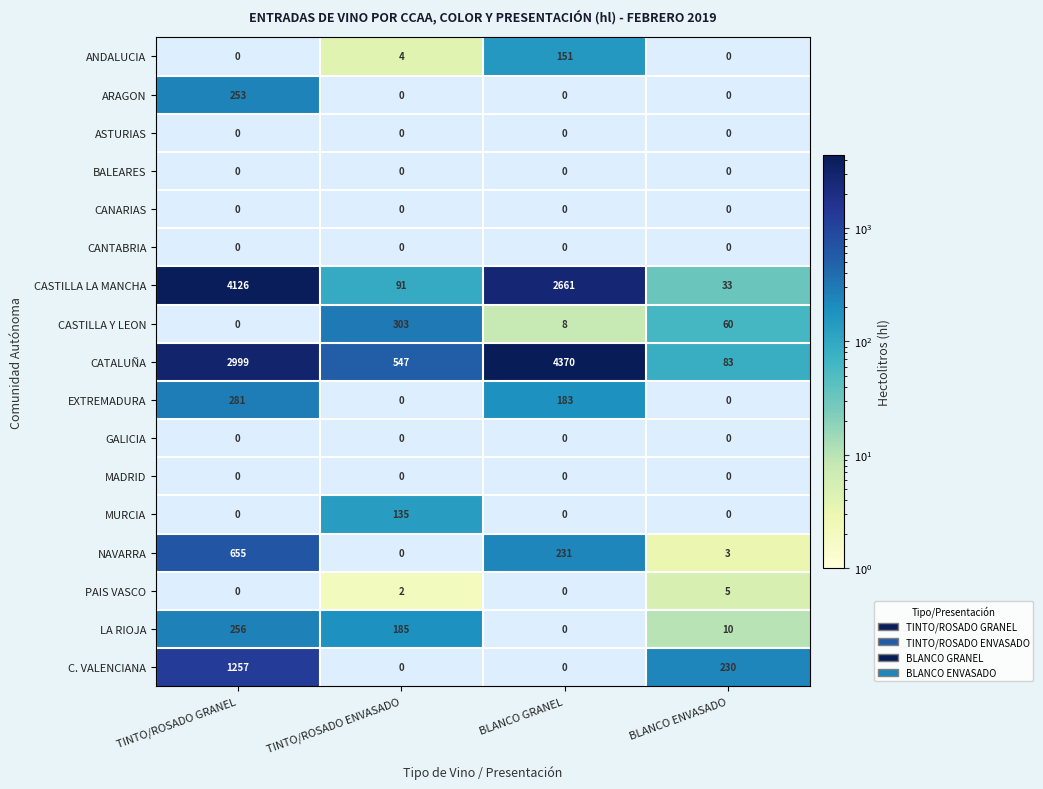

The BALEARES series shows 0 at TINTO/ROSADO GRANEL. True or false?

True